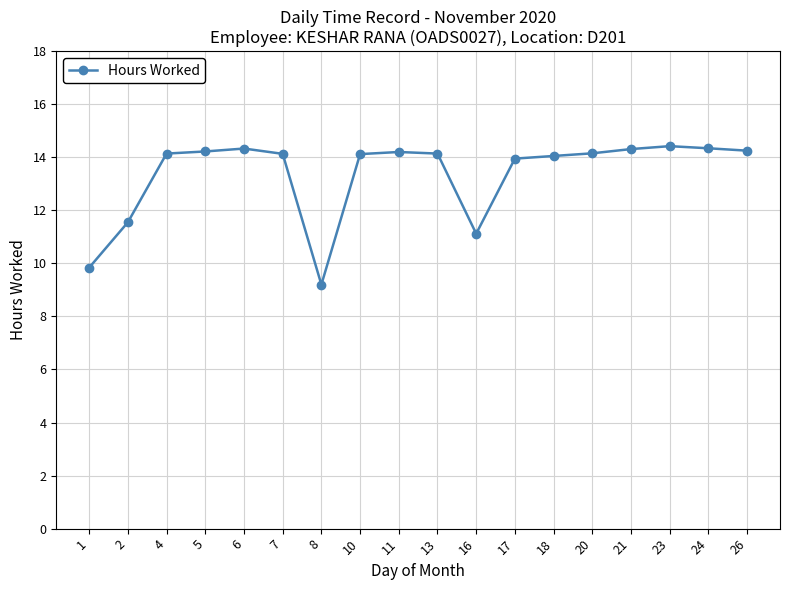

Is it true that the value at 2 is 11.6?

True